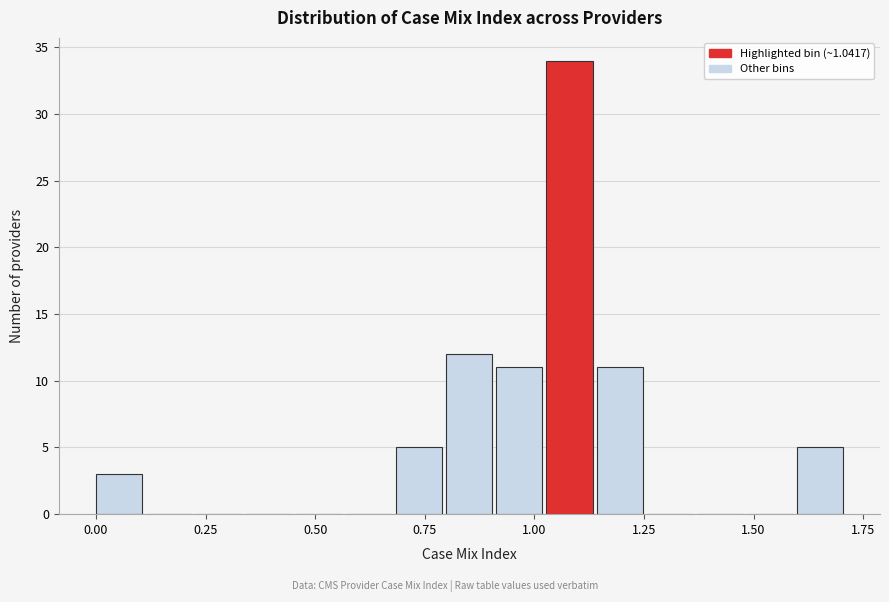

Read against the x-axis, roughly where is the centre of the tallest bar?

1.10